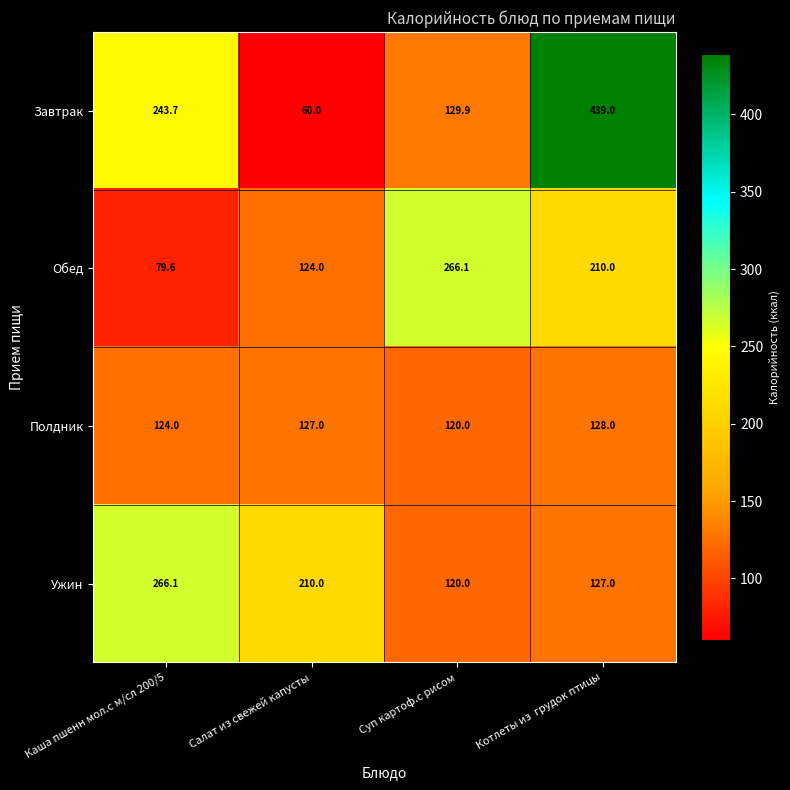

Rank the categories by Полдник value from lowest to highest.

Суп картоф.с рисом, Каша пшенн мол.с м/сл 200/5, Салат из свежей капусты, Котлеты из  грудок птицы